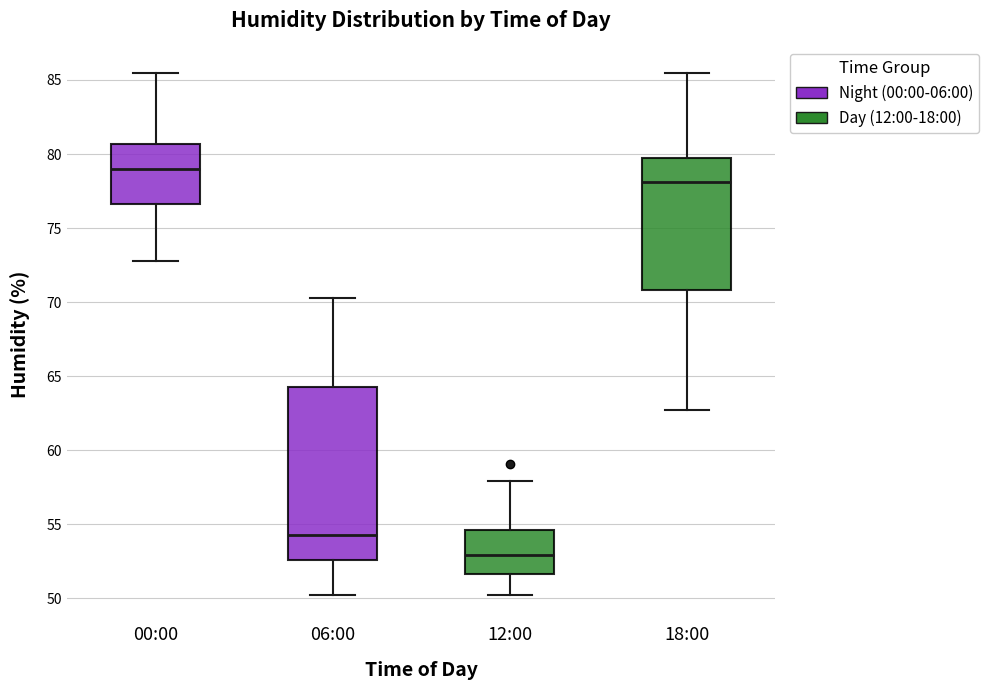

Reading left to right, transcribe this box plot: for each box, give where its median line is, the range the box spans, and where its two whiskers end, as read against the y-axis. The values are not printed on the chart, so give them approximately, as read against the axis.

00:00: median 79.0, box 76.5 to 80.5, whiskers 73.0 to 85.5
06:00: median 54.5, box 52.5 to 64.5, whiskers 50.0 to 70.5
12:00: median 53.0, box 51.5 to 54.5, whiskers 50.0 to 58.0
18:00: median 78.0, box 71.0 to 80.0, whiskers 62.5 to 85.5